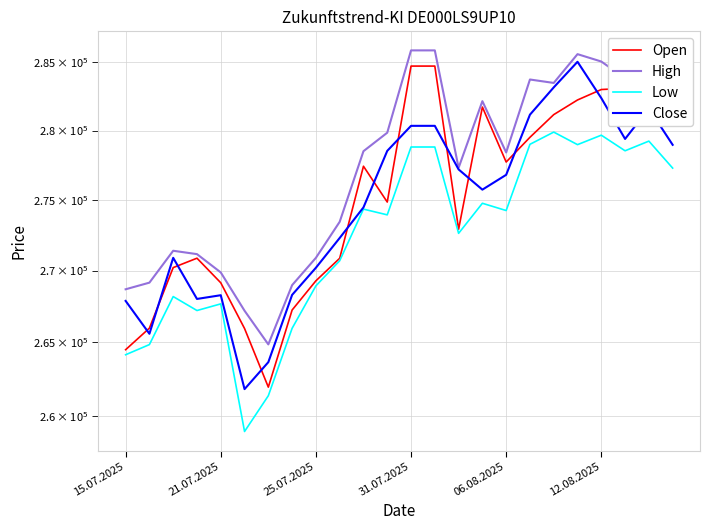

What is the average value of the Low series?

272417